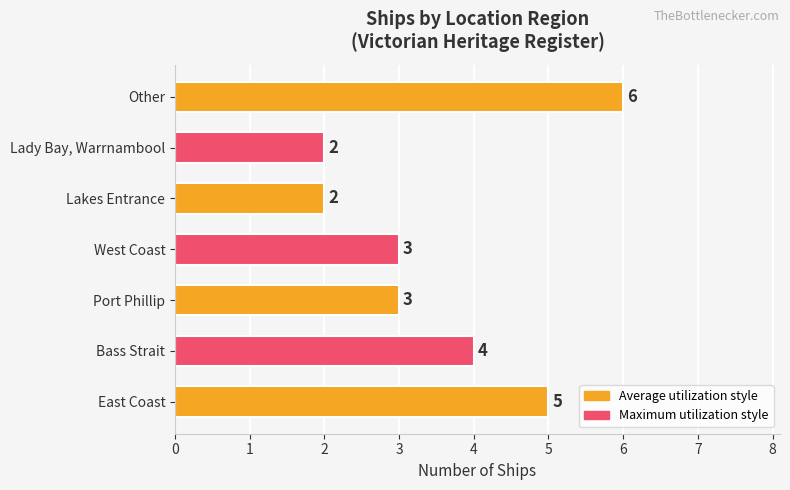

Reading bottom to top, extract all data points from this chart.

East Coast=5	Bass Strait=4	Port Phillip=3	West Coast=3	Lakes Entrance=2	Lady Bay, Warrnambool=2	Other=6